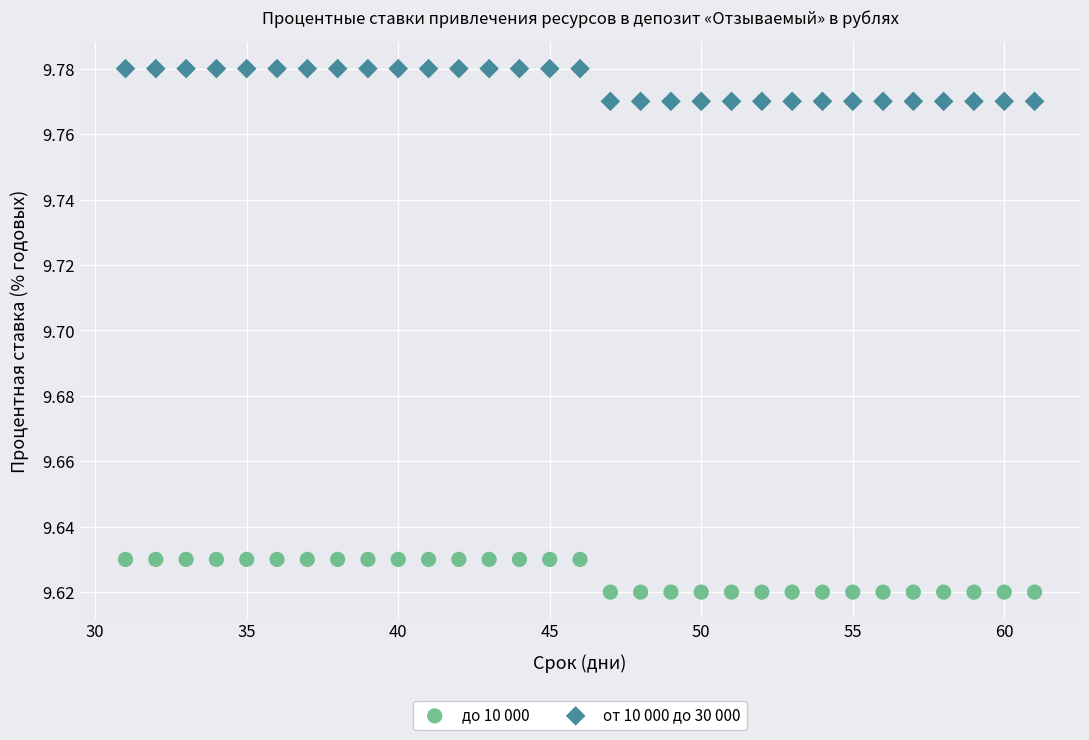

Across all data points, what is the range of X values (max minus min)?

30.0